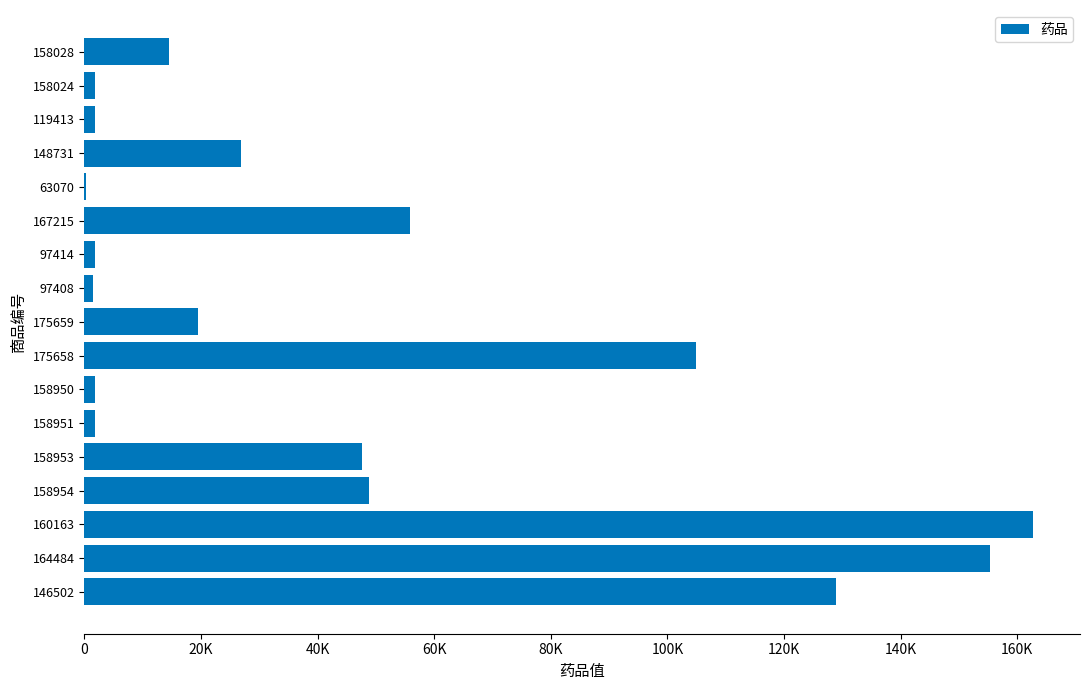

How many values exceed 19577?

8